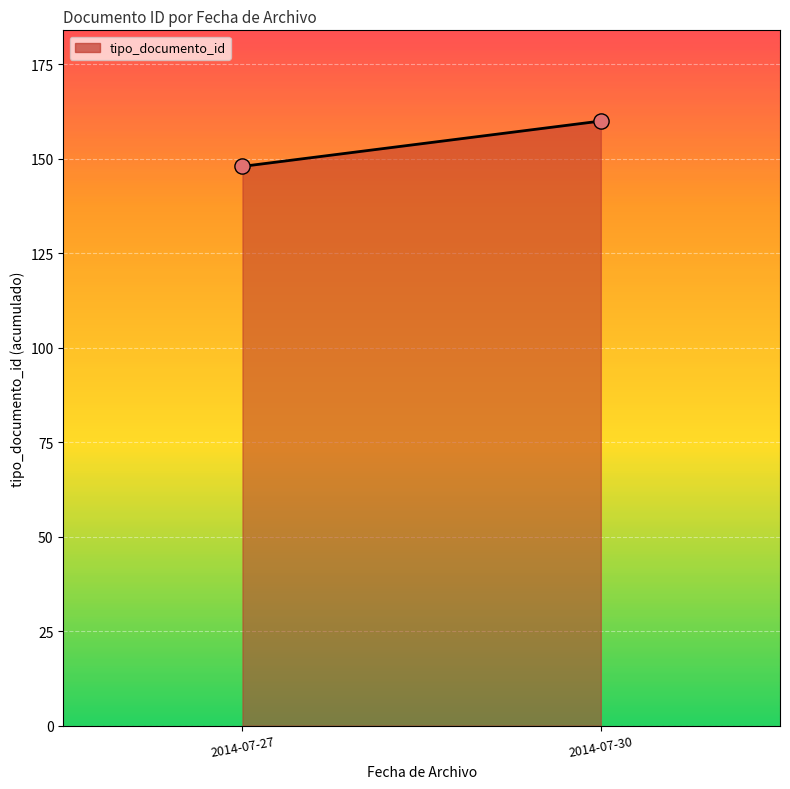

What is the range of Y values (max minus min)?

12